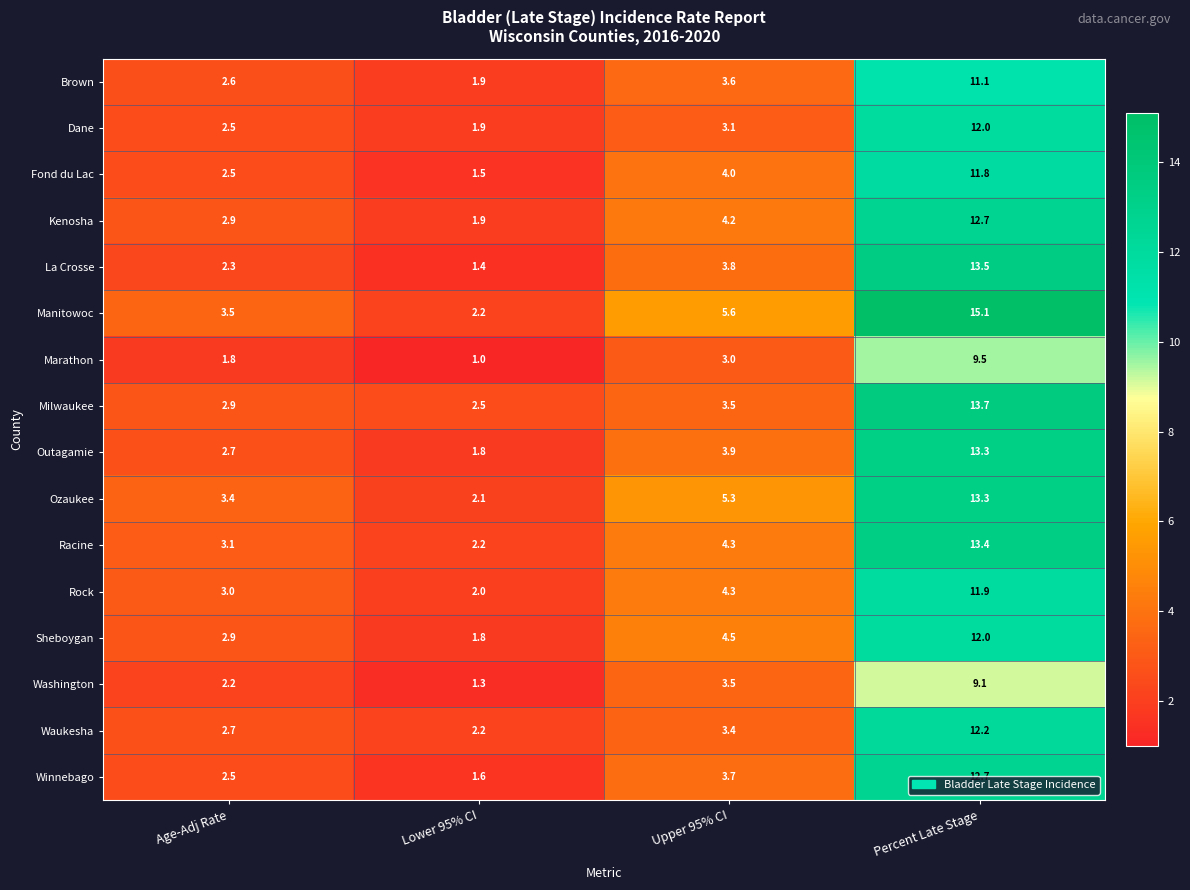

What is the spread (max minus min) of values at Upper 95% CI?

2.6